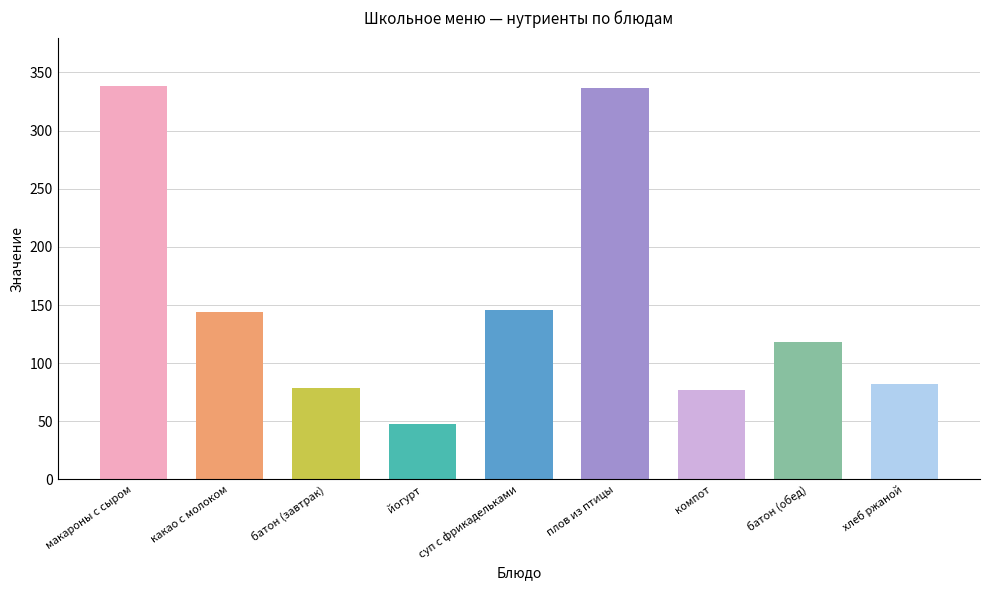

Which has a higher value, какао с молоком or компот?

какао с молоком